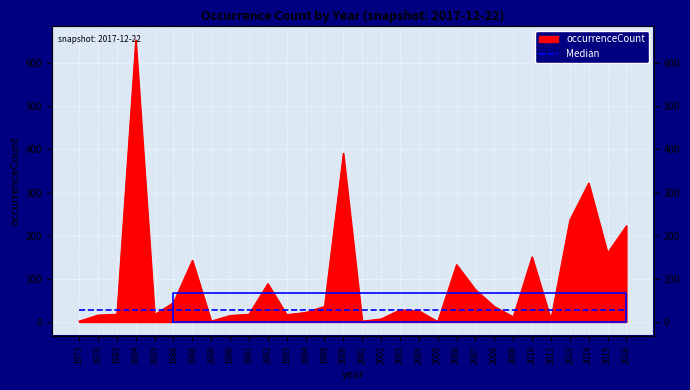

What is the ratio of the value at 1973 to the value at 1994?

0.1